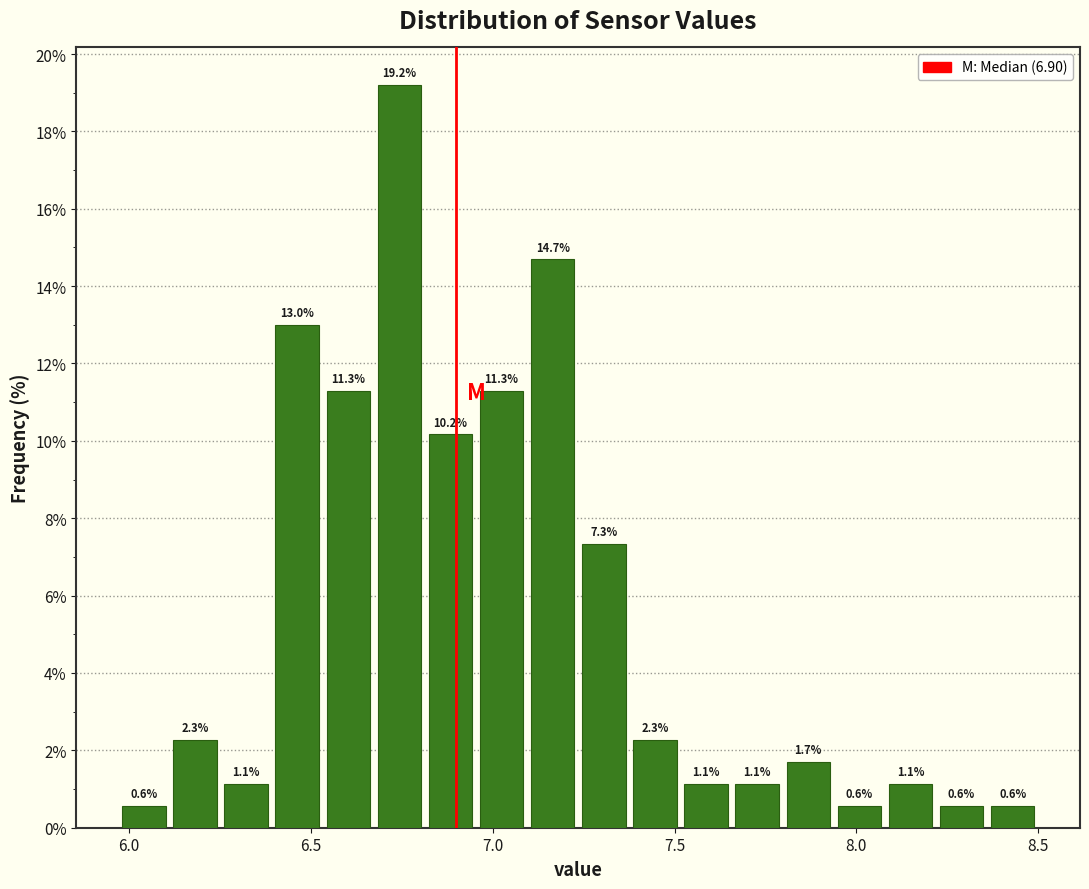

Read against the x-axis, roughly where is the centre of the tallest bar?

6.75